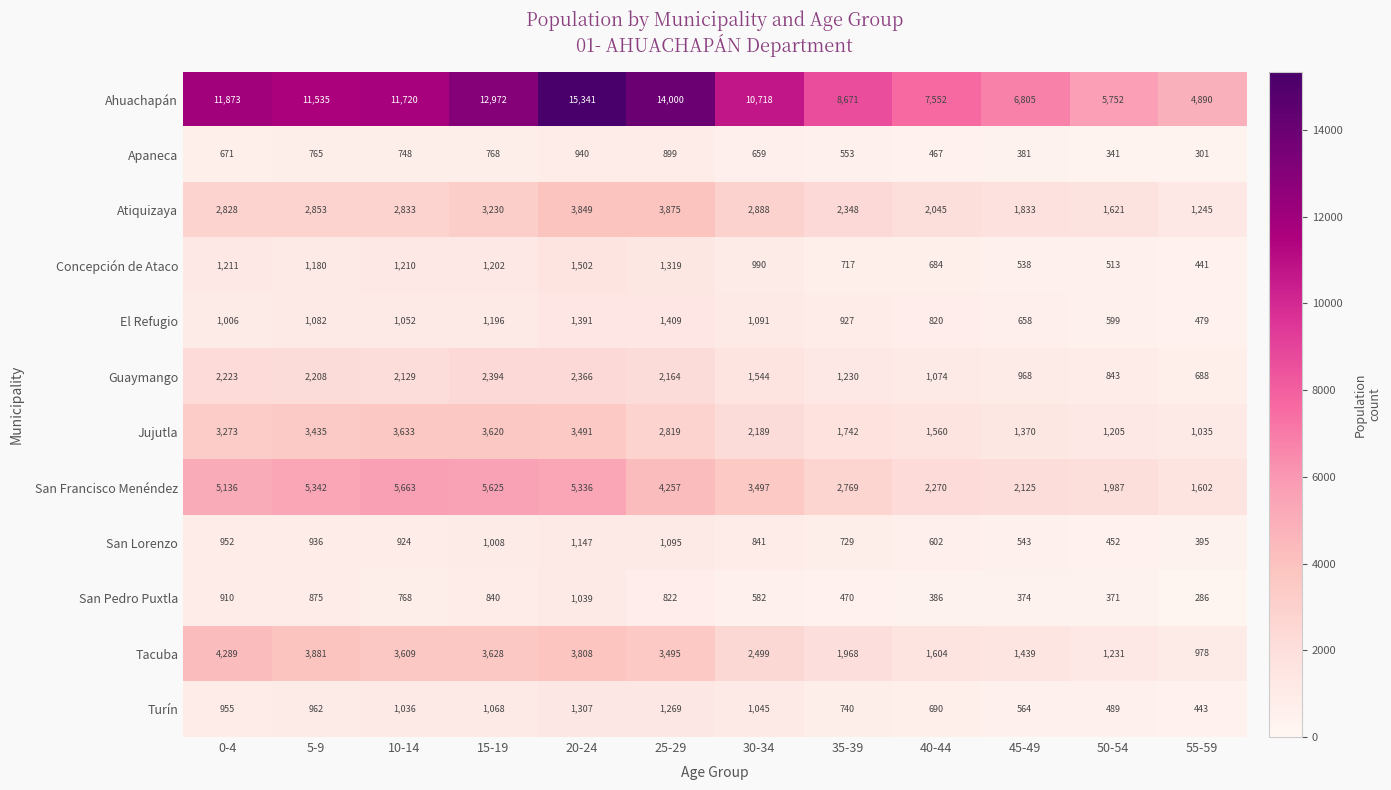

What is the difference between the highest and lowest values at 0-4?

11202